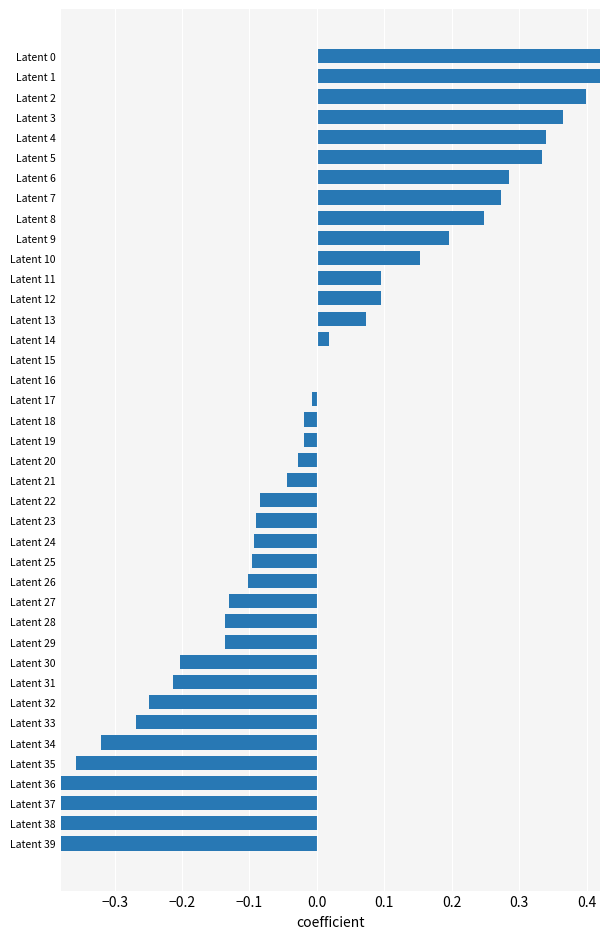

What is the difference between the maximum and second lowest values?

1.4